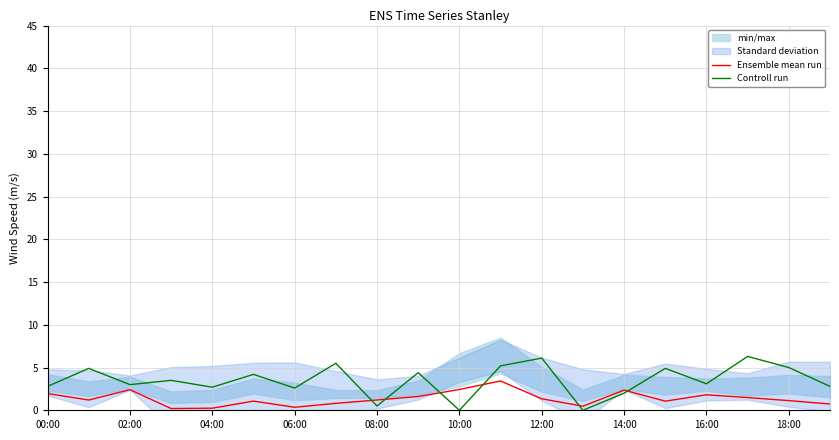

What is the value of the Controll run point at the 19th from the left?

5.0